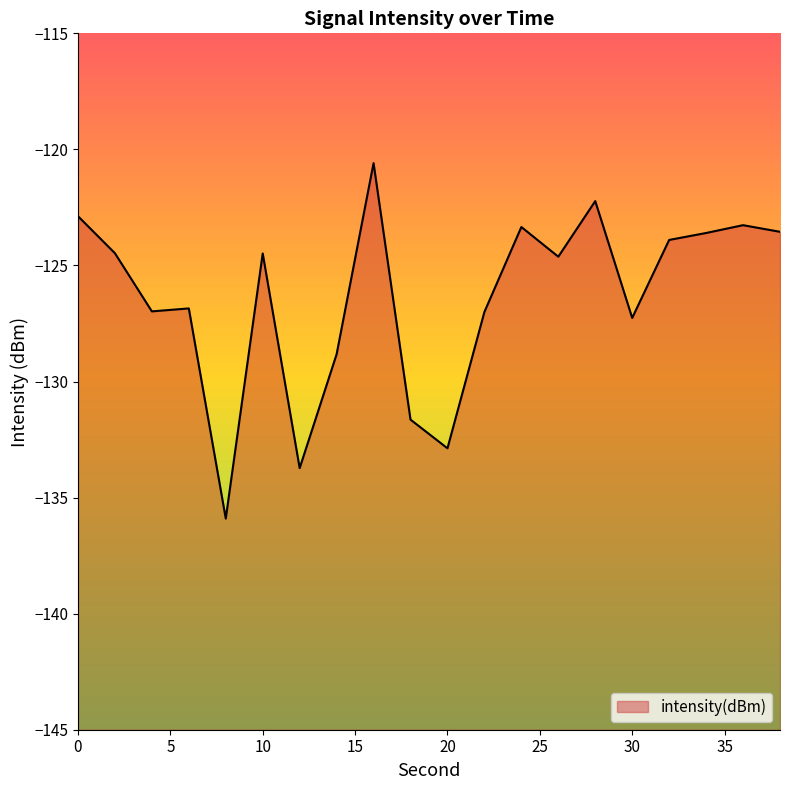

The chart shows a value of -120.6 at 16. True or false?

True